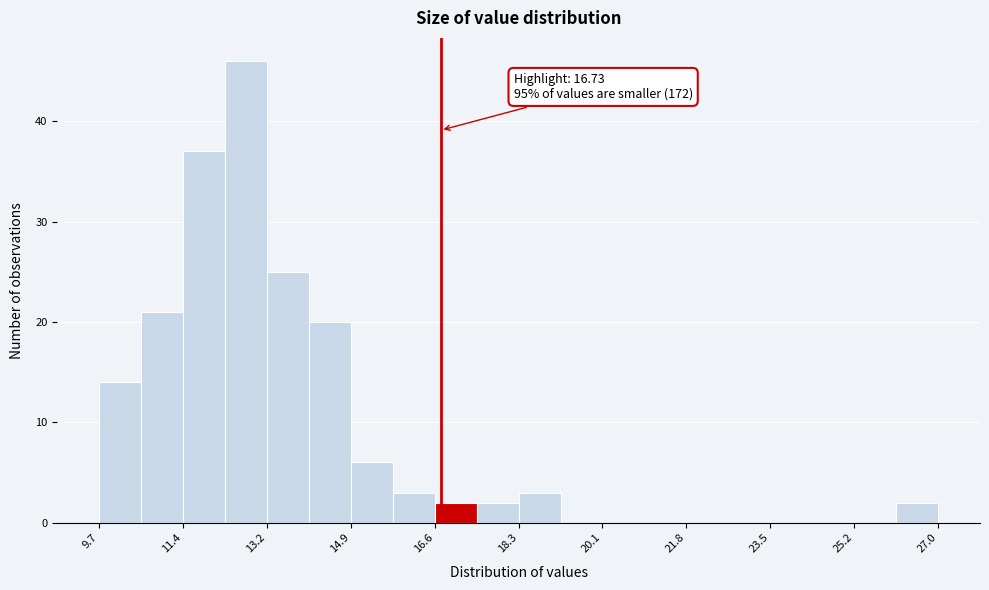

Over which range of the x-axis is the bar tallest?

12.2 to 13.2